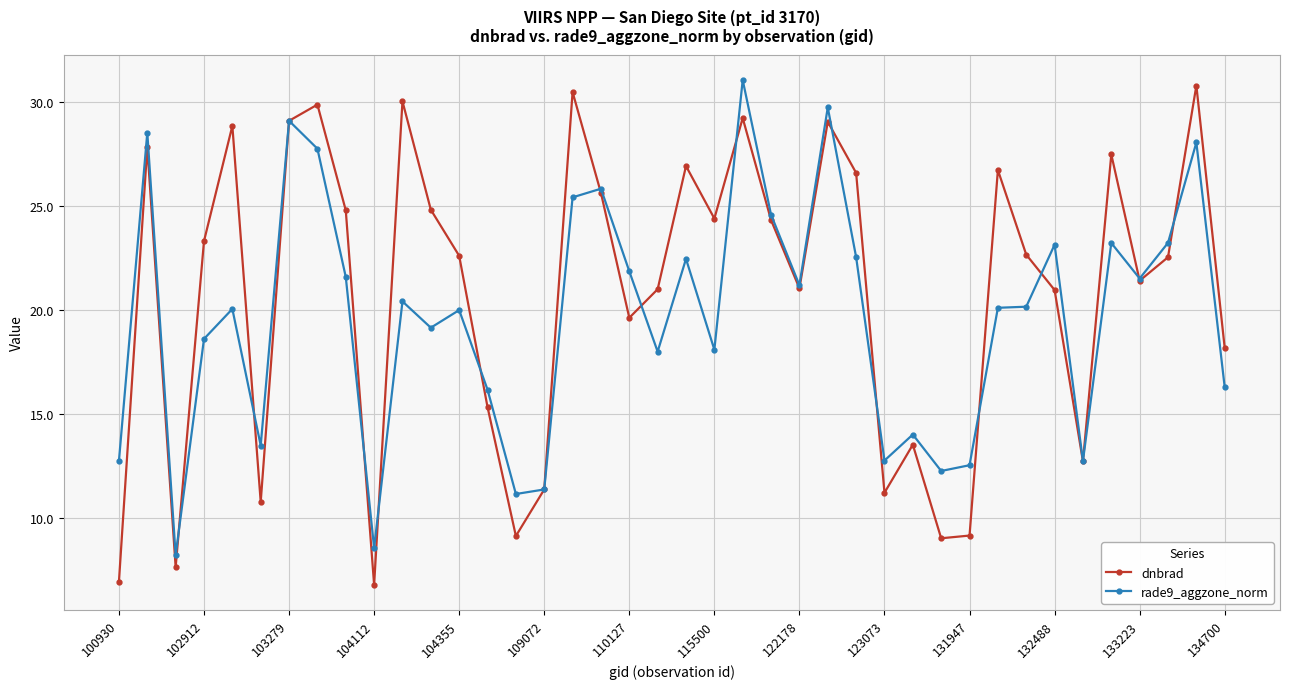

List the series in order of their overall mean, lowest first.

rade9_aggzone_norm, dnbrad